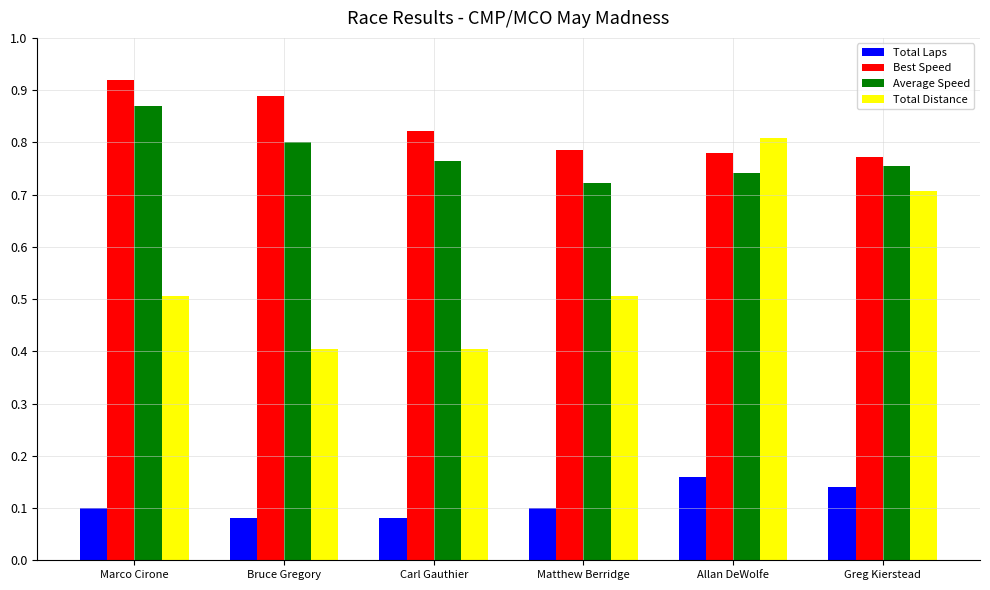

List the series in order of their peak value, highest first.

Best Speed, Average Speed, Total Distance, Total Laps